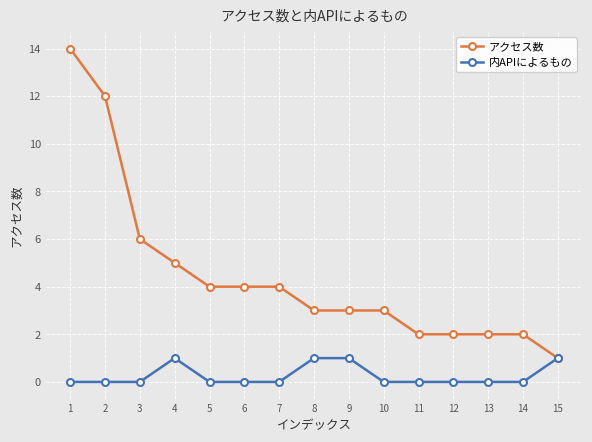

What is the difference between the maximum and minimum values in the 内APIによるもの series?

1